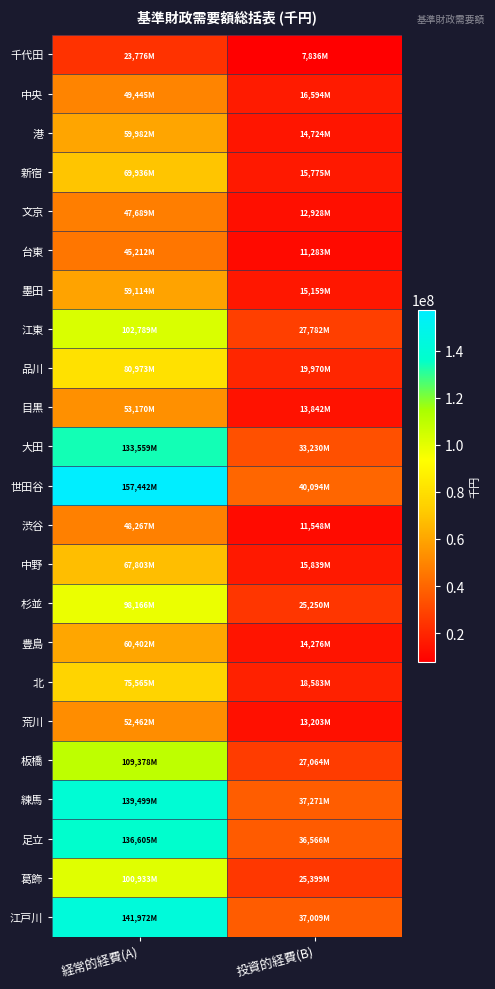

Which series changed the most between 経常的経費(A) and 投資的経費(B)?

世田谷